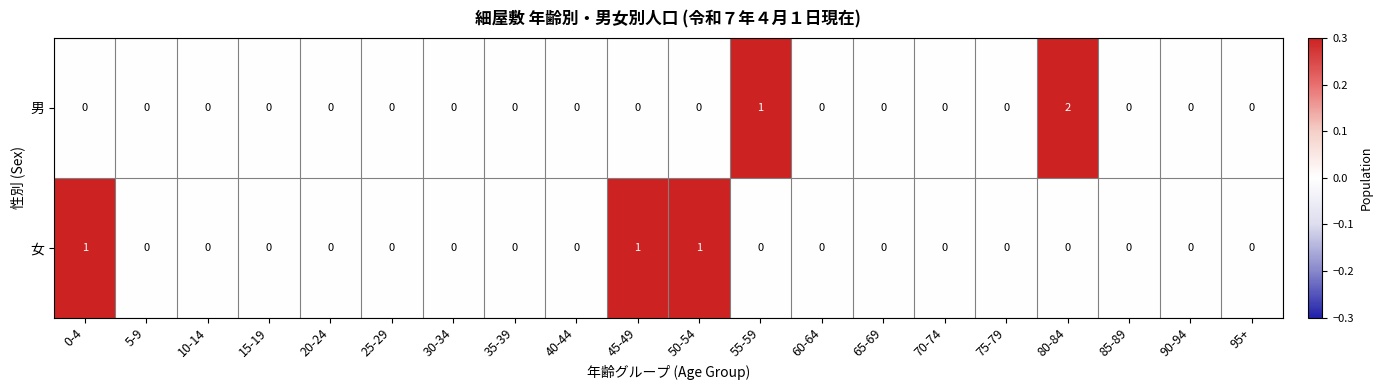

Rank the series by their maximum value, from highest to lowest.

男, 女